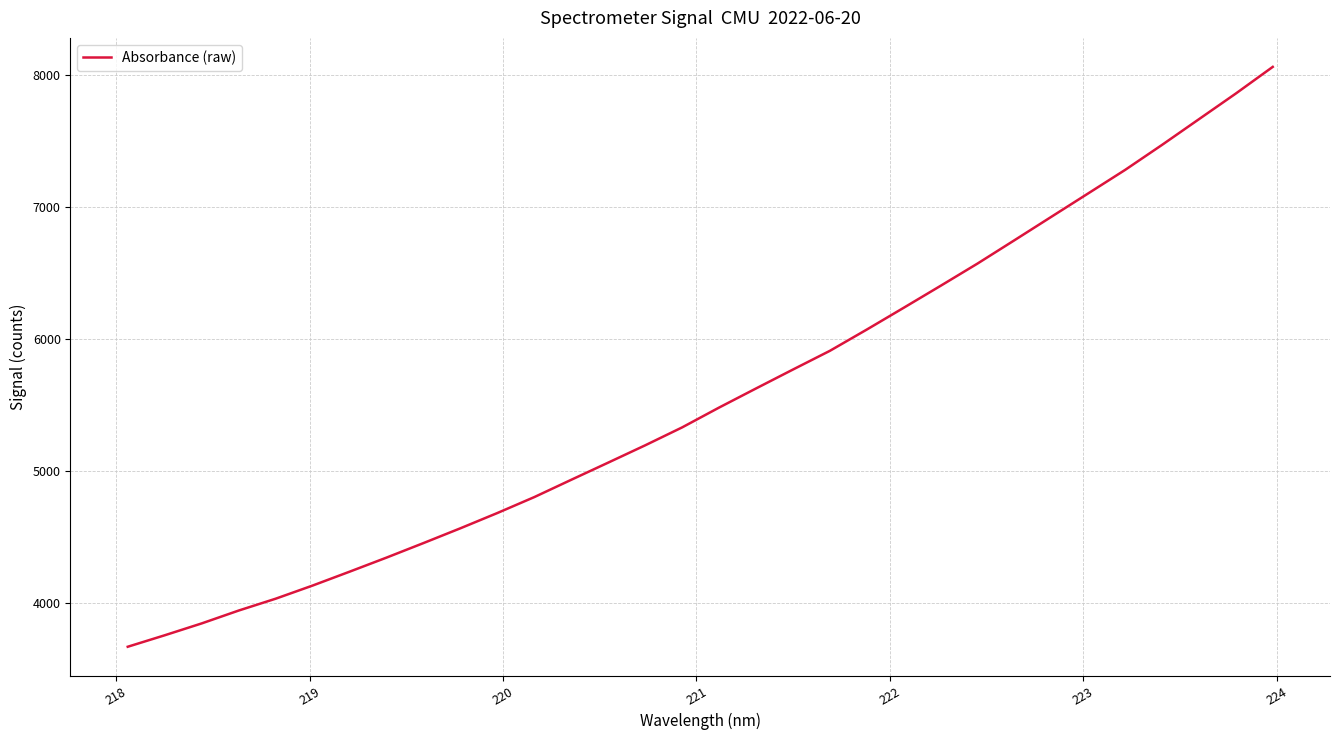

Reading right to left, list all the values displayed in this chart.

8064.8	7863.1	7668.5	7473.8	7284.3	7106.3	6928.6	6750.9	6574.3	6405.7	6239.1	6073.9	5912.6	5770.8	5627.4	5482.6	5332.4	5196.6	5065.6	4935.5	4804.3	4683.6	4567.8	4455.6	4345.5	4238.6	4133.6	4033.8	3944.1	3846.6	3756.7	3669.7